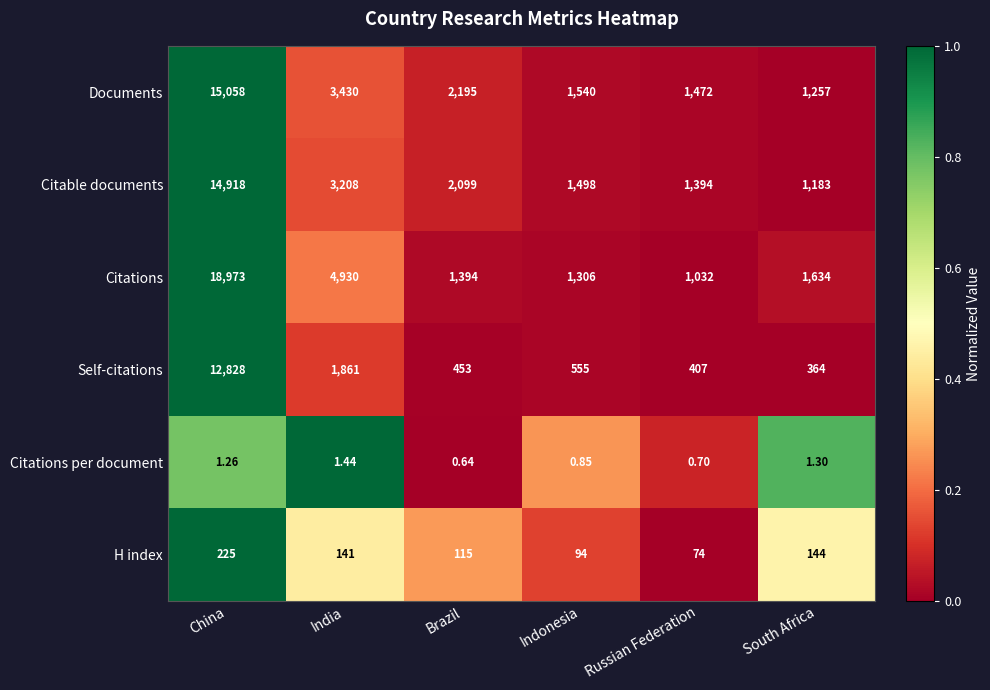

At which category is the sum across all series the highest?

China